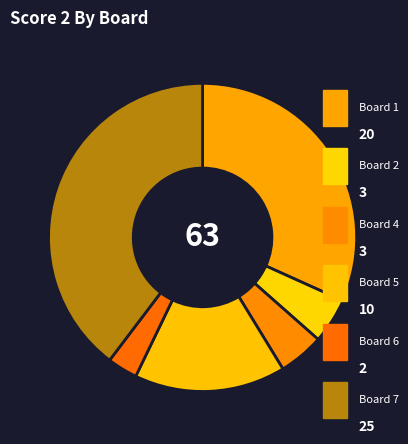

How many segments does this pie chart have?

6